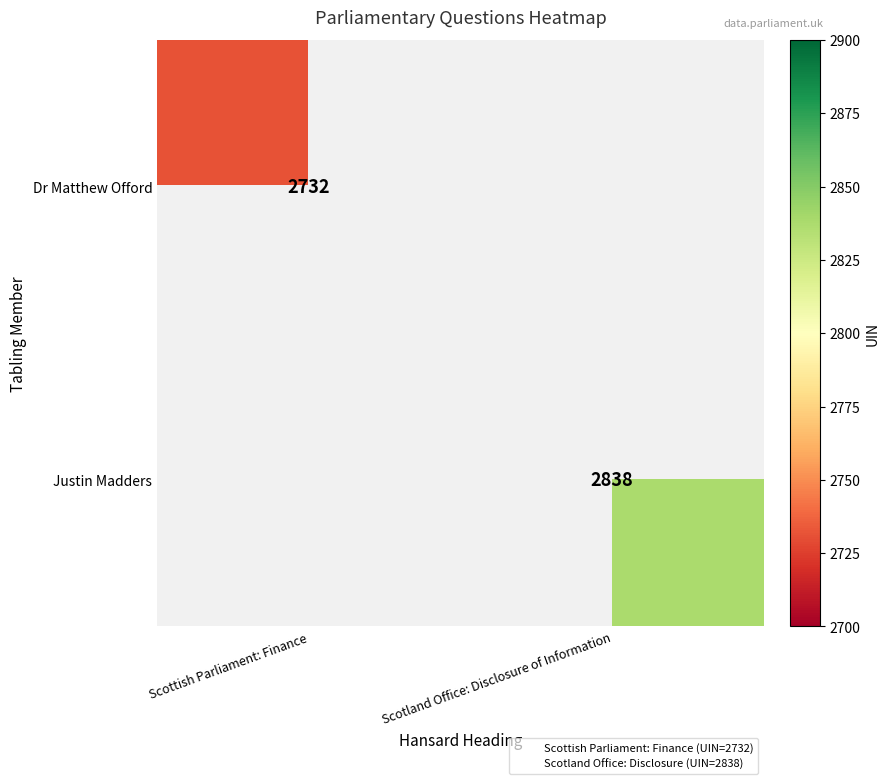

Count the number of categories in the chart.

2